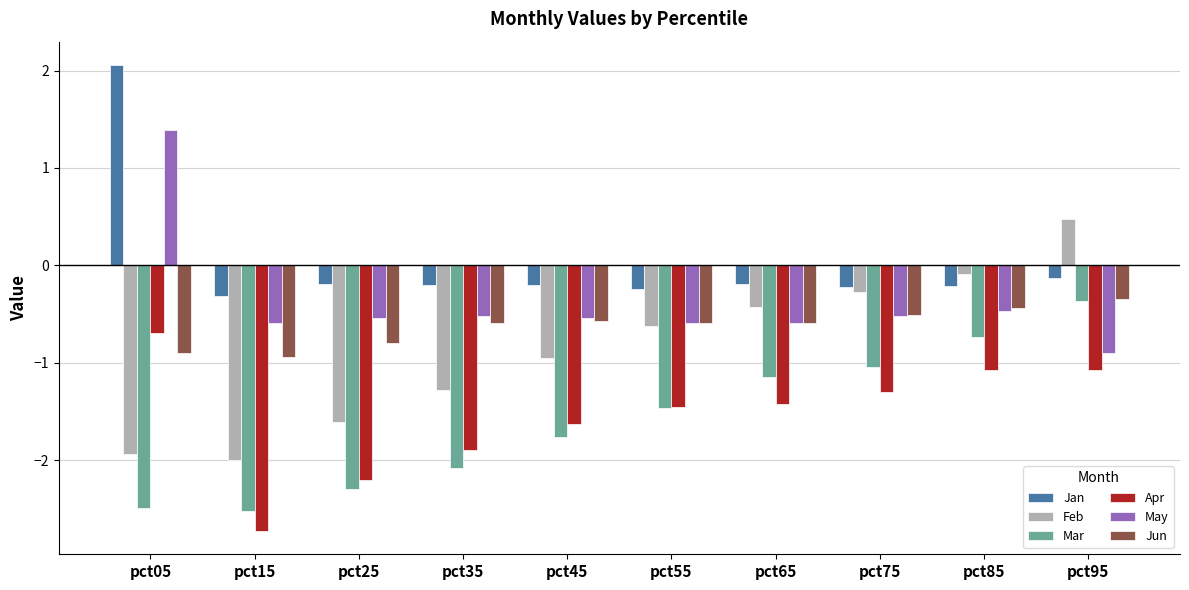

How many values in the Feb series are below 0?

9